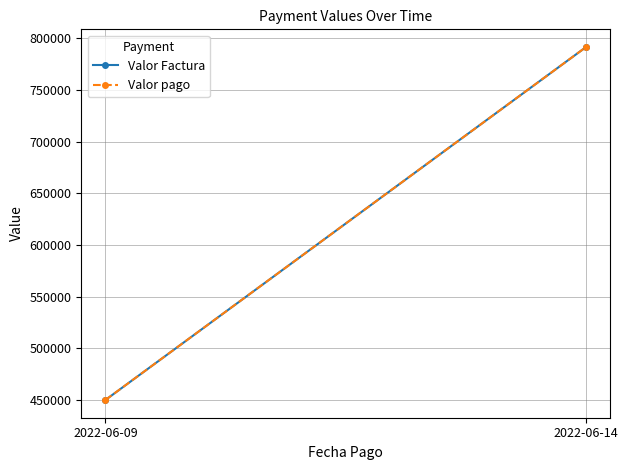

How many data points does each series have?

2